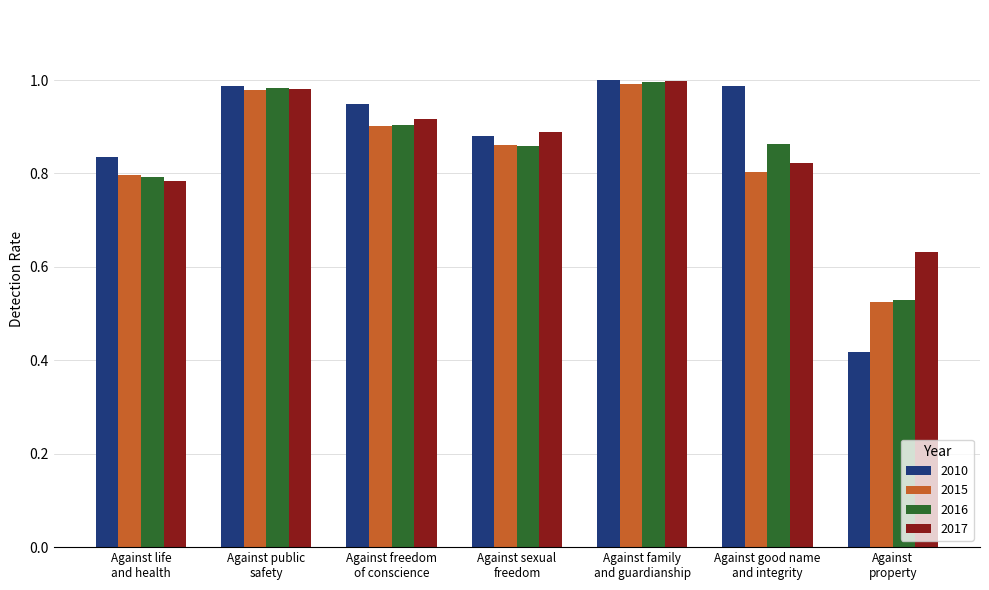

Which series has the largest range (max minus min)?

2010